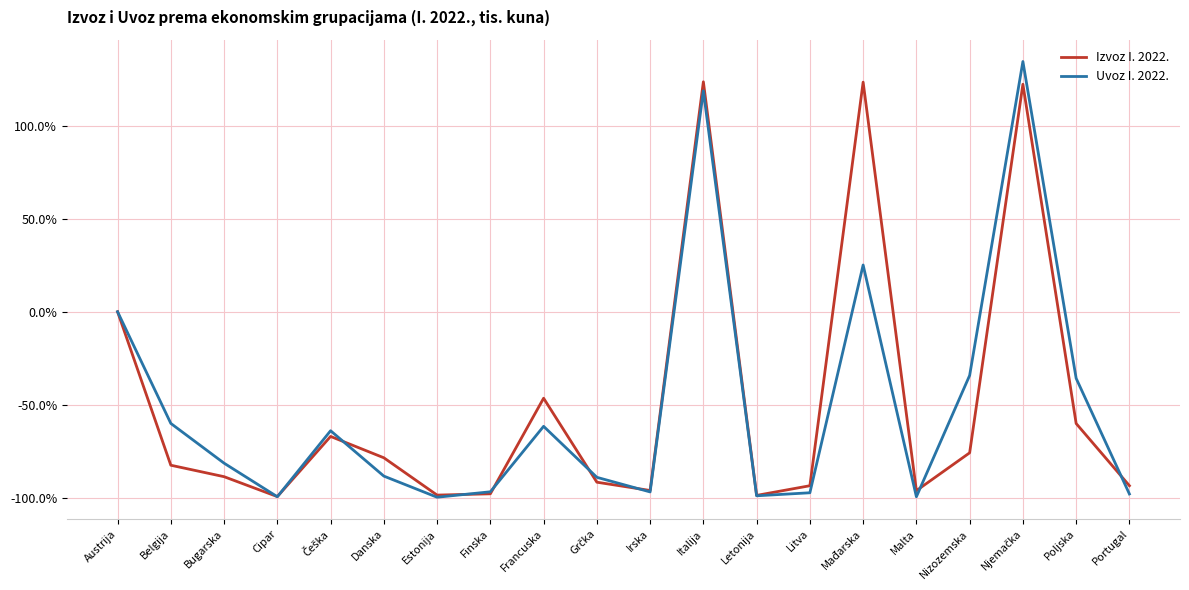

What is the total value across all series at Malta?

-195.5